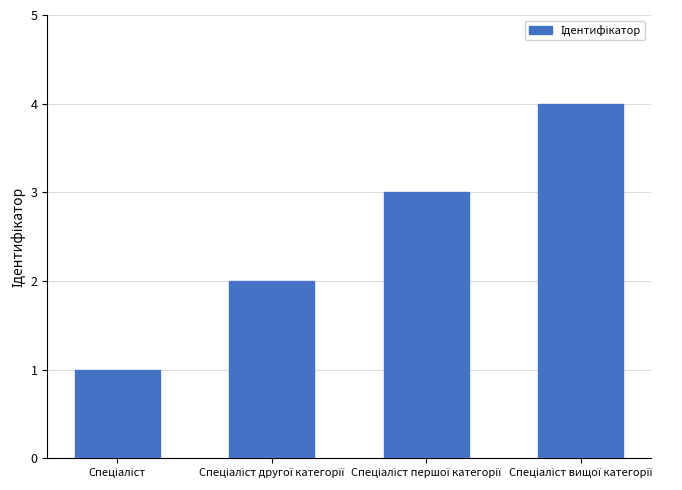

What is the greatest value displayed?

4